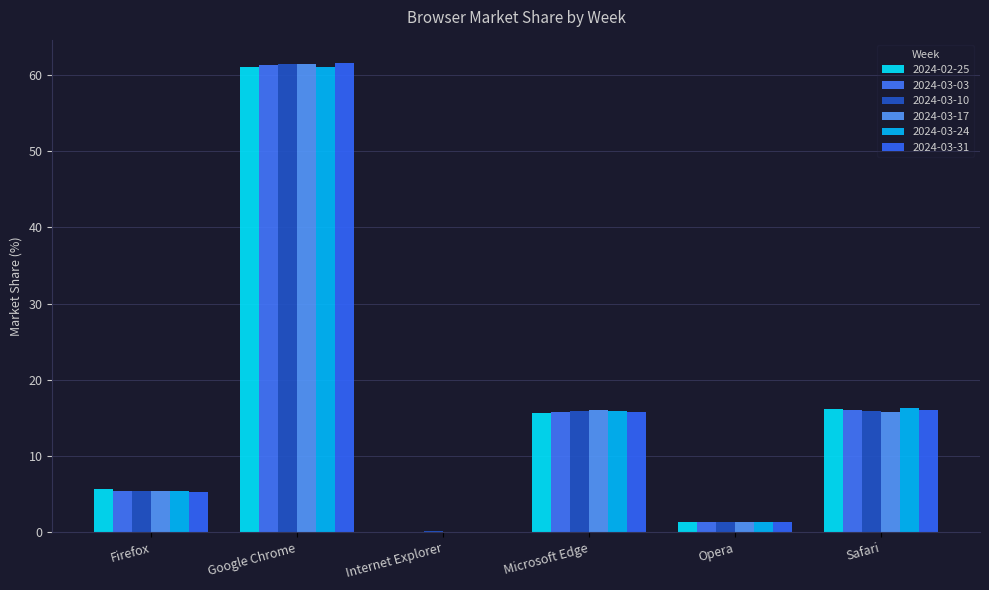

How many values in the 2024-02-25 series exceed 15?

3